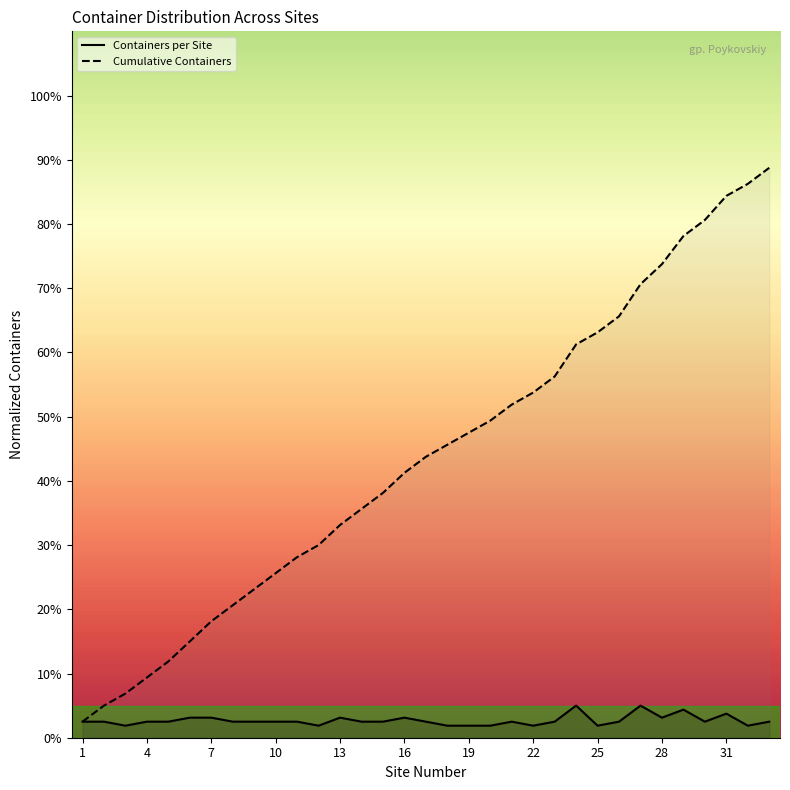

List the series in order of their peak value, highest first.

Cumulative Containers, Containers per Site